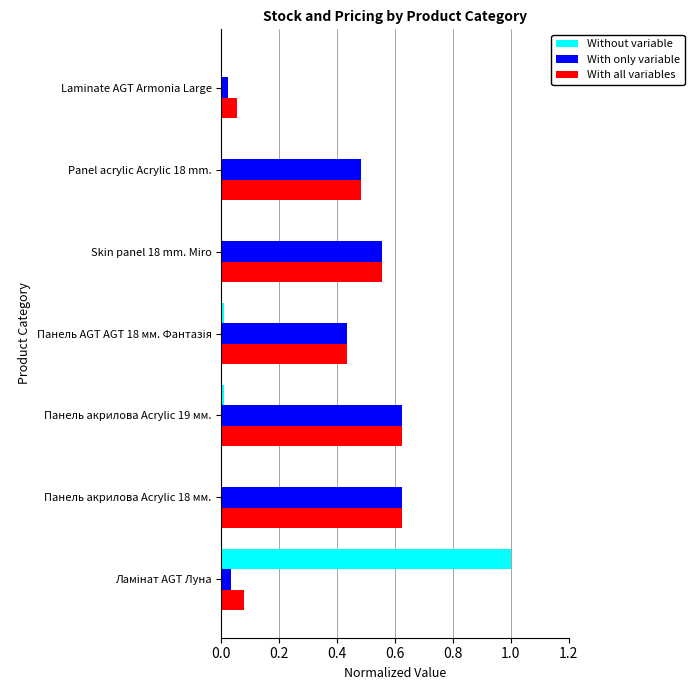

The Without variable series shows 0.0 at Laminate AGT Armonia Large. True or false?

True